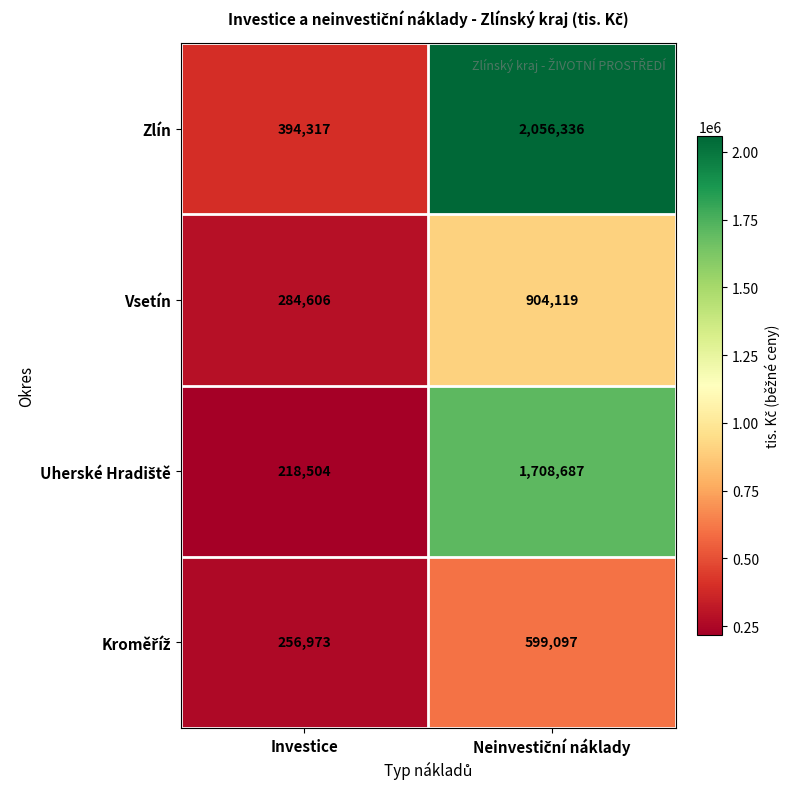

Which series has the largest total across all categories?

Zlín